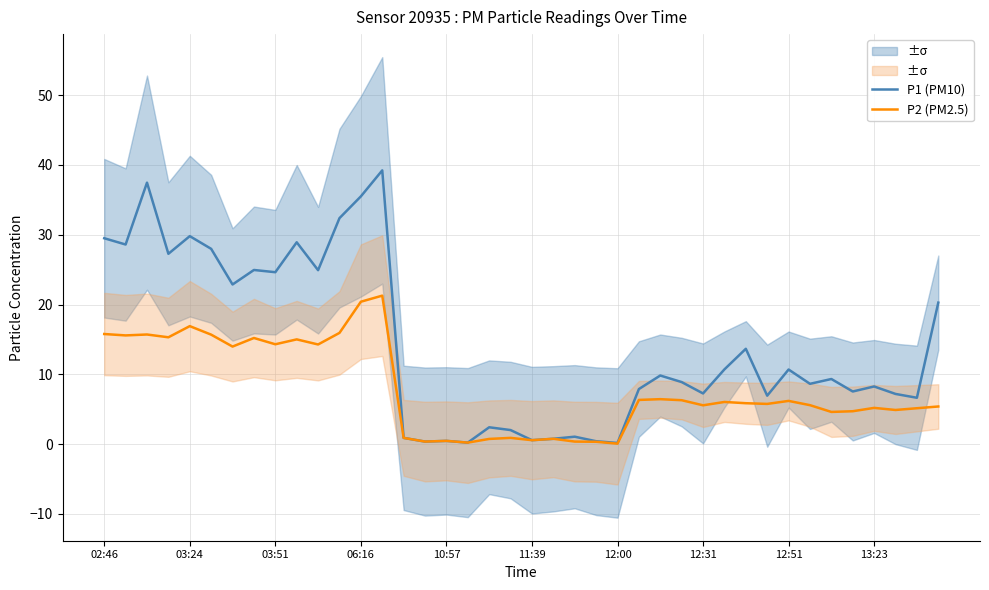

The value of P2 (PM2.5) at 12:51 is 22.7. True or false?

False